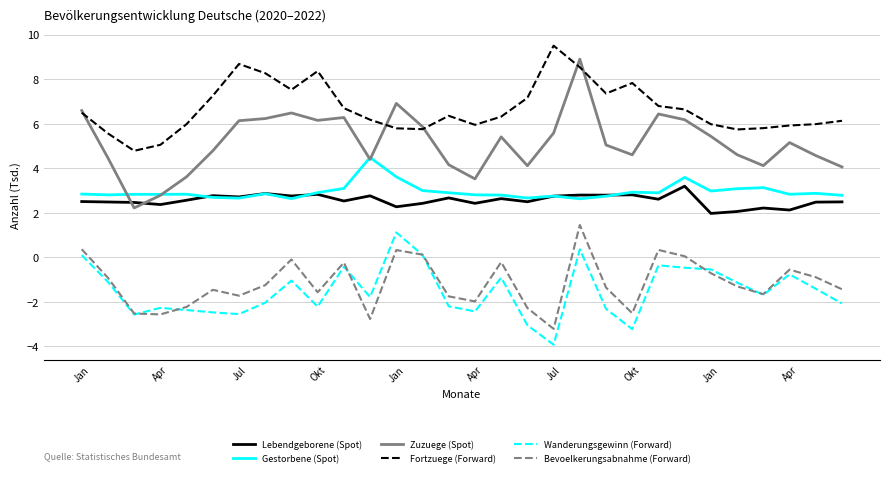

What is the average value of the Zuzuege (Spot) series?

5.2